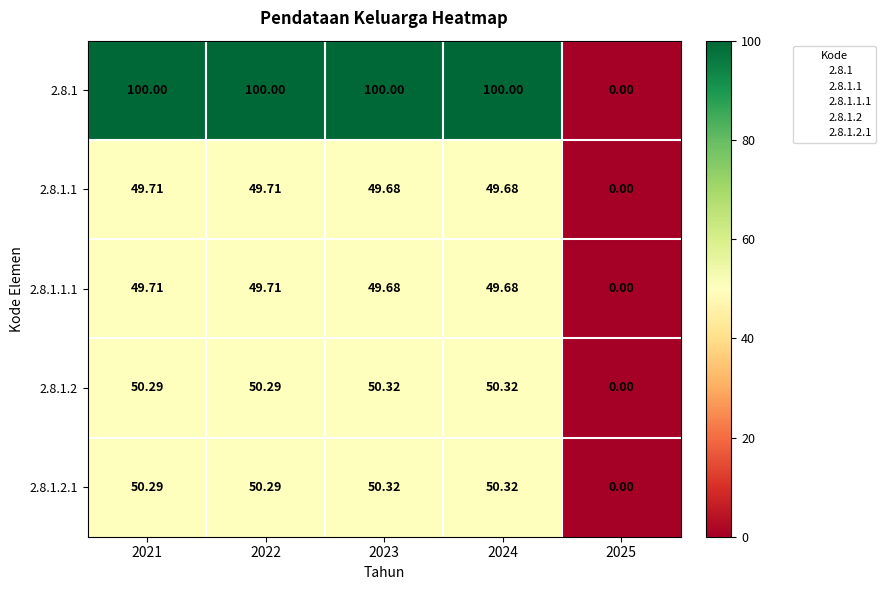

How many values in the 2.8.1.2.1 series are below 50?

1